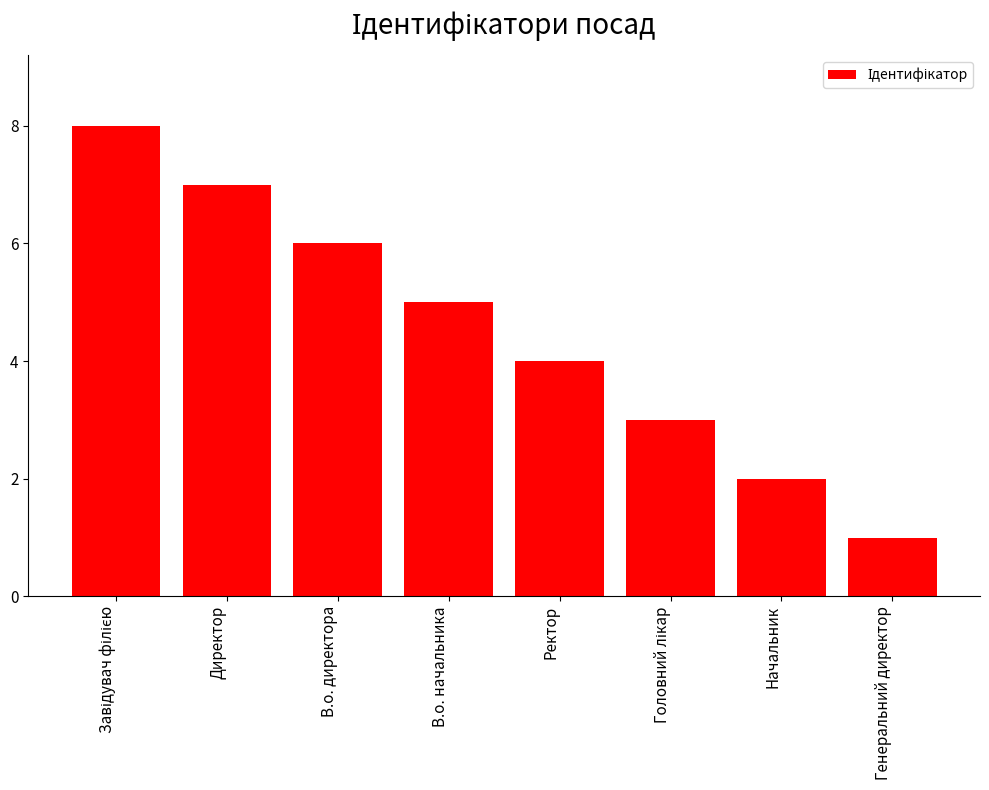

What is the maximum value shown in the chart?

8